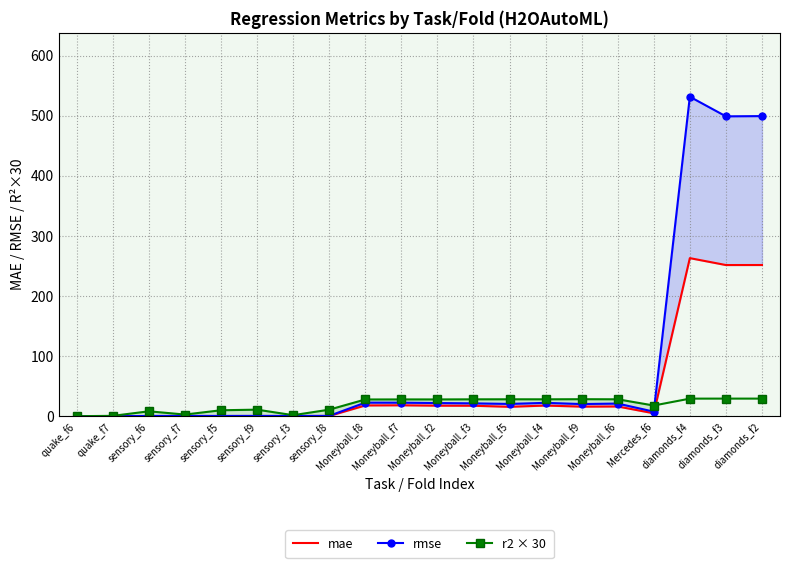

What are all the series names shown in the legend?

mae, rmse, r2 × 30